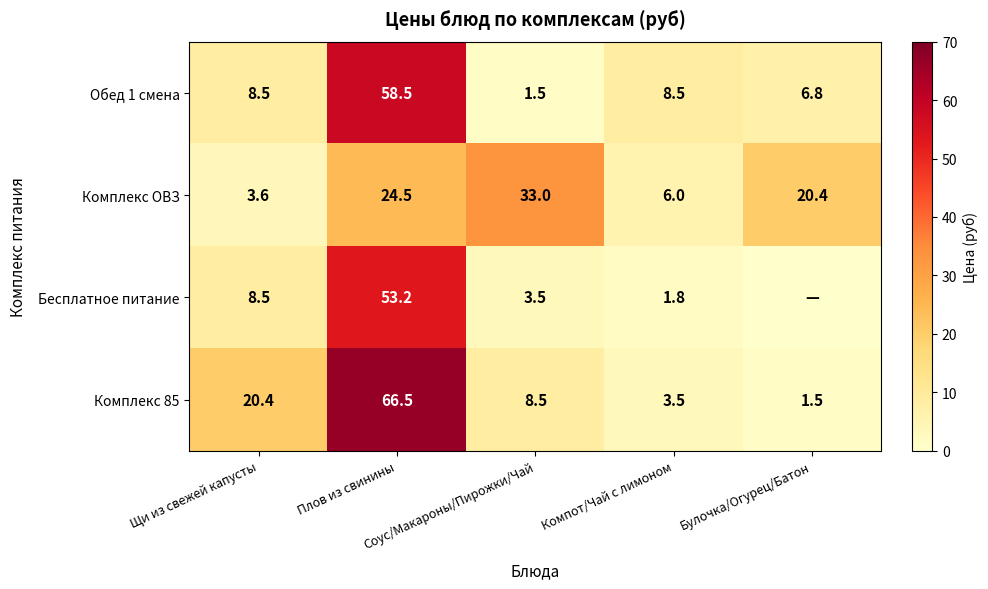

What is the difference between the maximum and second lowest values in the Комплекс ОВЗ series?

27.0